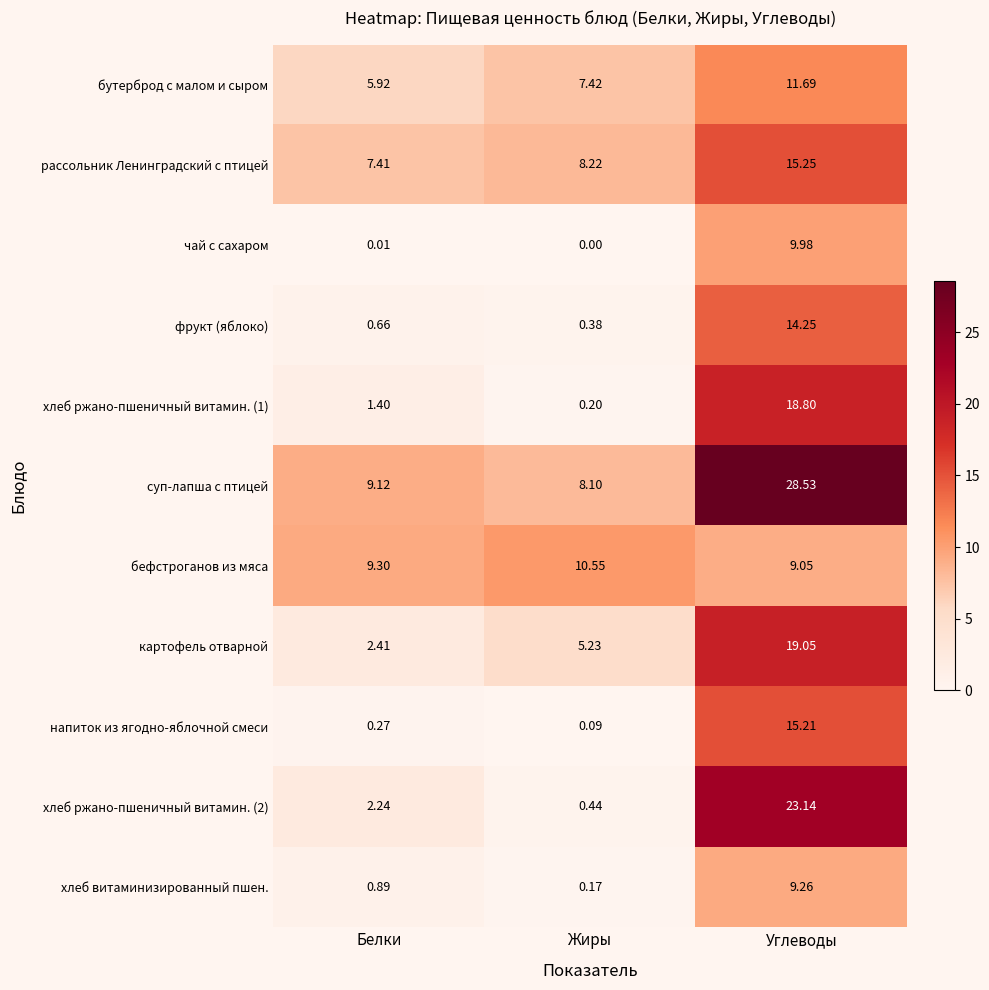

At which label is фрукт (яблоко) closest to 7?

Белки